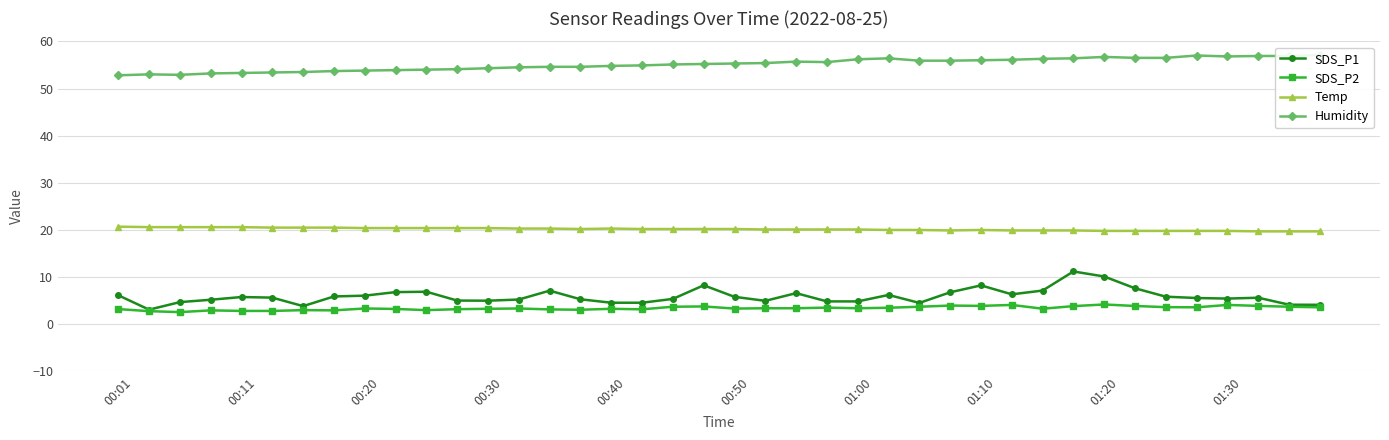

How many values in the Temp series exceed 20?

25